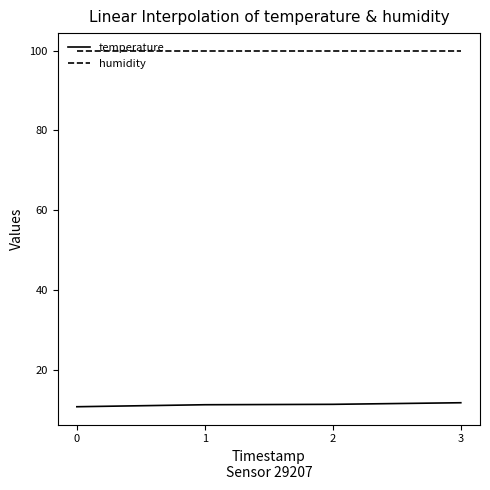

What is the maximum value shown in the chart?

99.9